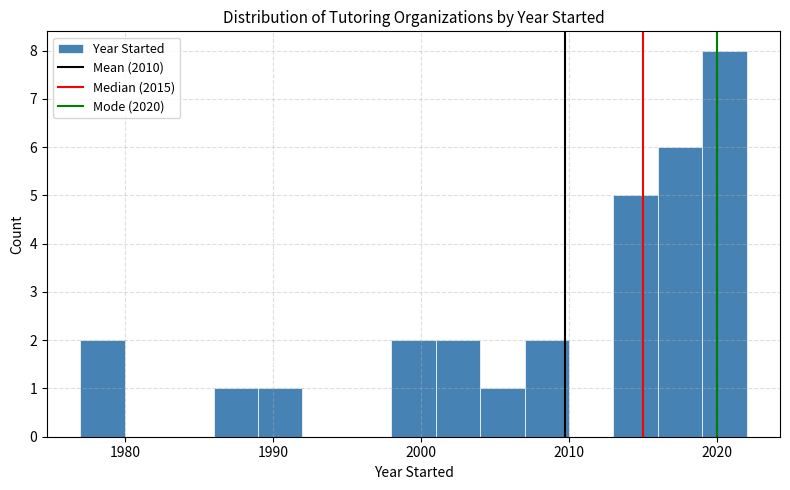

Read against the x-axis, roughly where is the centre of the tallest bar?

2021